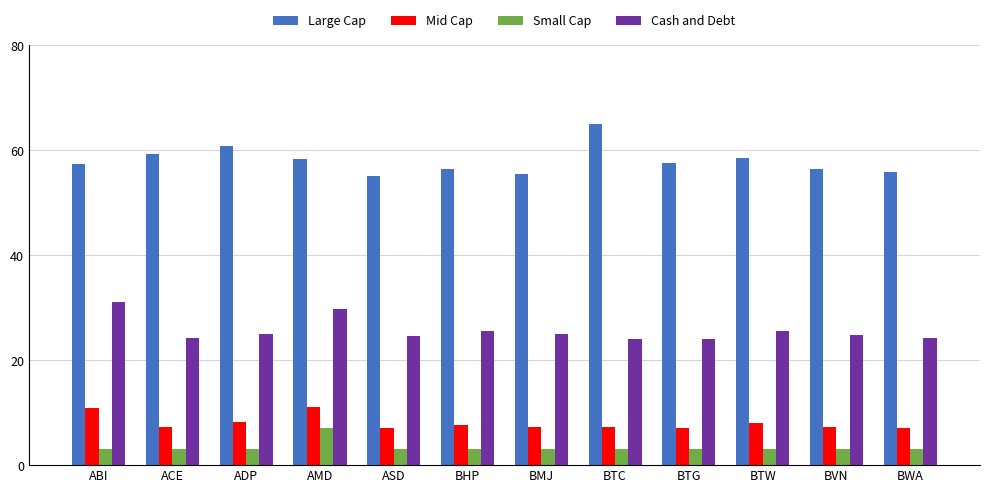

What is the value of the Large Cap bar at the 9th from the left?

57.5